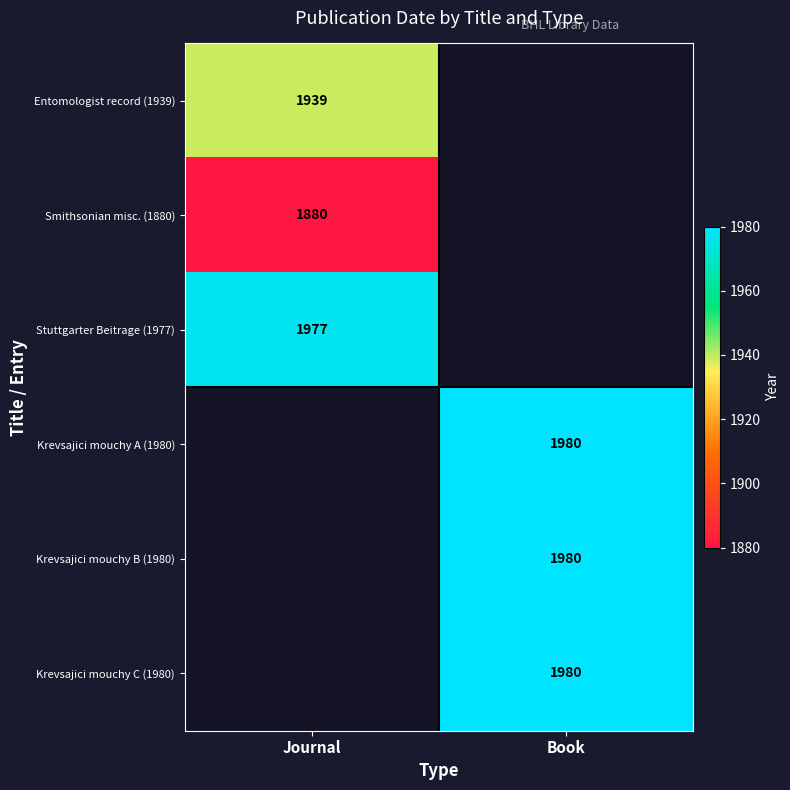

Is the value of Smithsonian misc. (1880) at Journal greater than the value of Krevsajici mouchy A (1980) at Book?

No